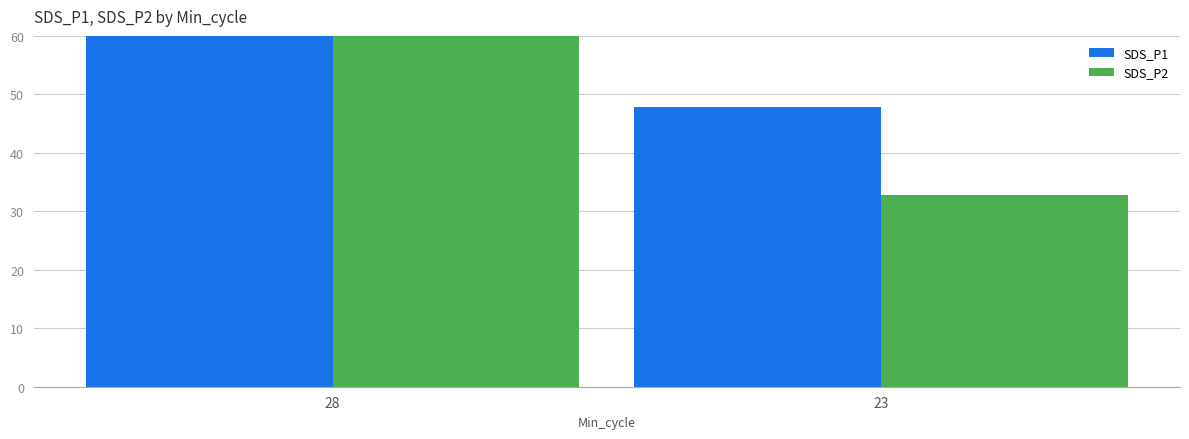

Does the chart contain any negative values?

No